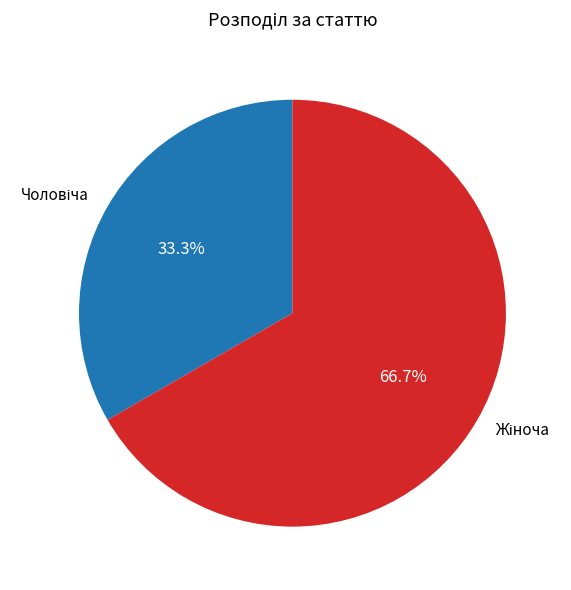

Is there a majority slice in this chart?

Yes